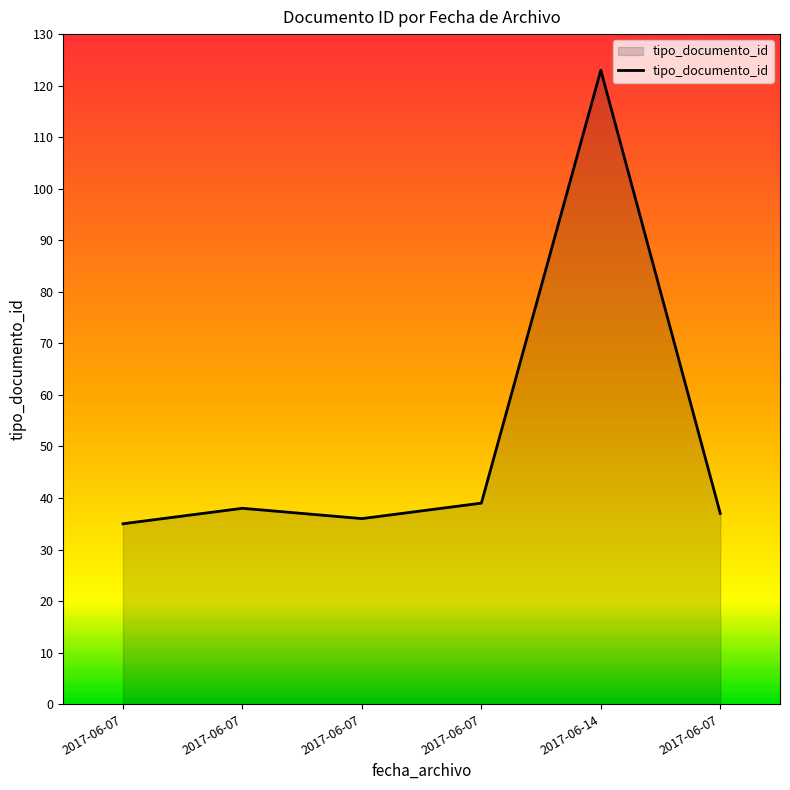

How many series are shown in this chart?

1